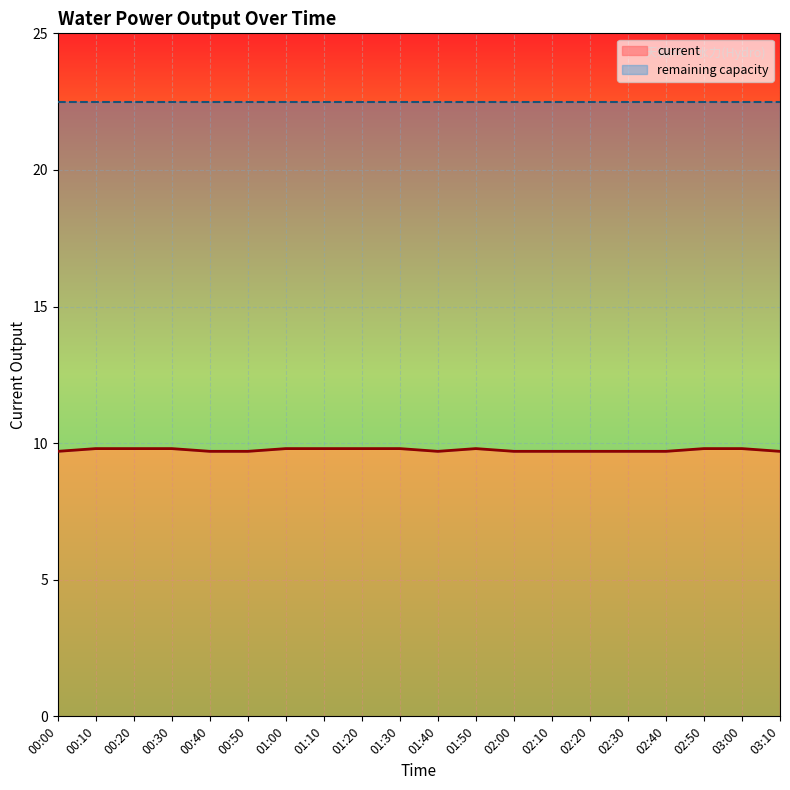

What position from the right is 01:00?

14